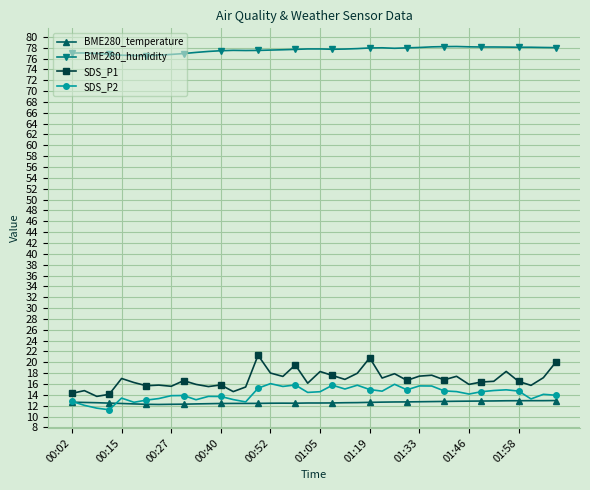

List the series in order of their peak value, lowest first.

BME280_temperature, SDS_P2, SDS_P1, BME280_humidity